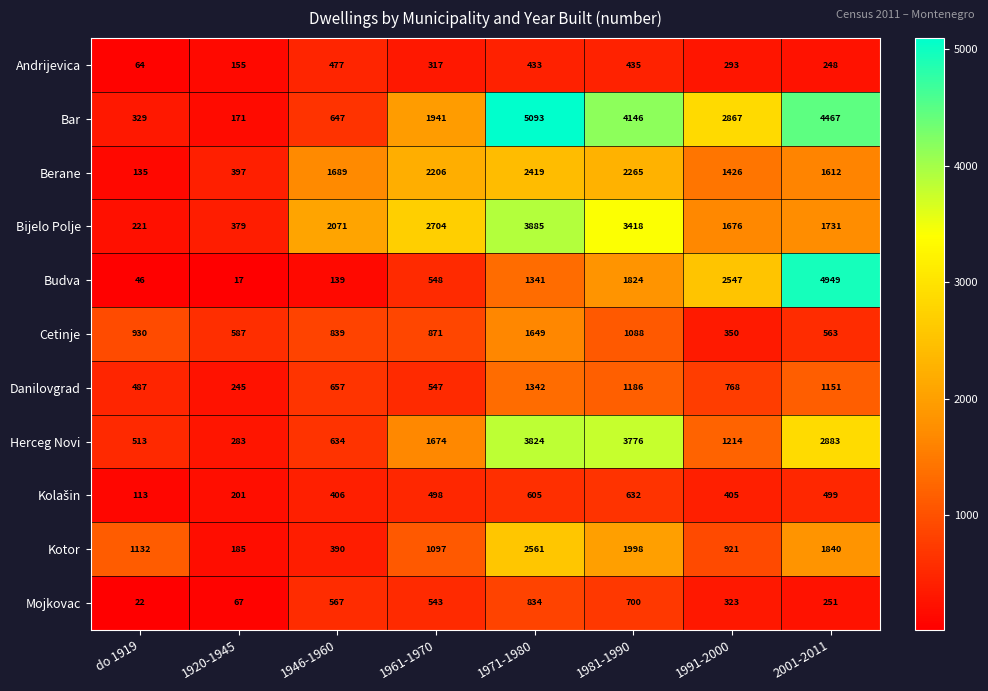

Is it true that Andrijevica equals 250 at 1981-1990?

False